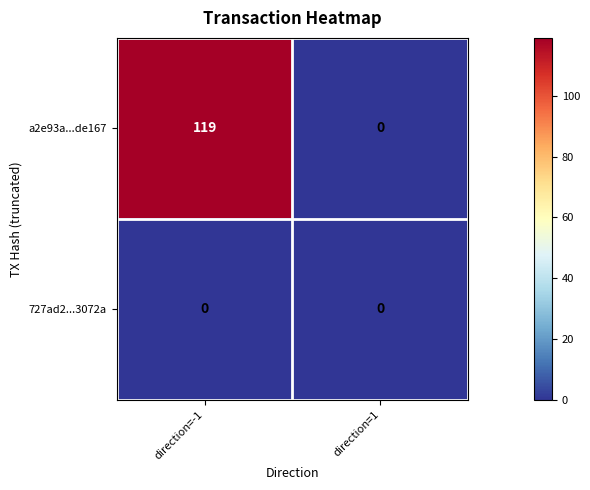

Reading right to left, transcribe all the data shown in this chart.

a2e93a...de167: direction=1=0	direction=-1=119
727ad2...3072a: direction=1=0	direction=-1=0